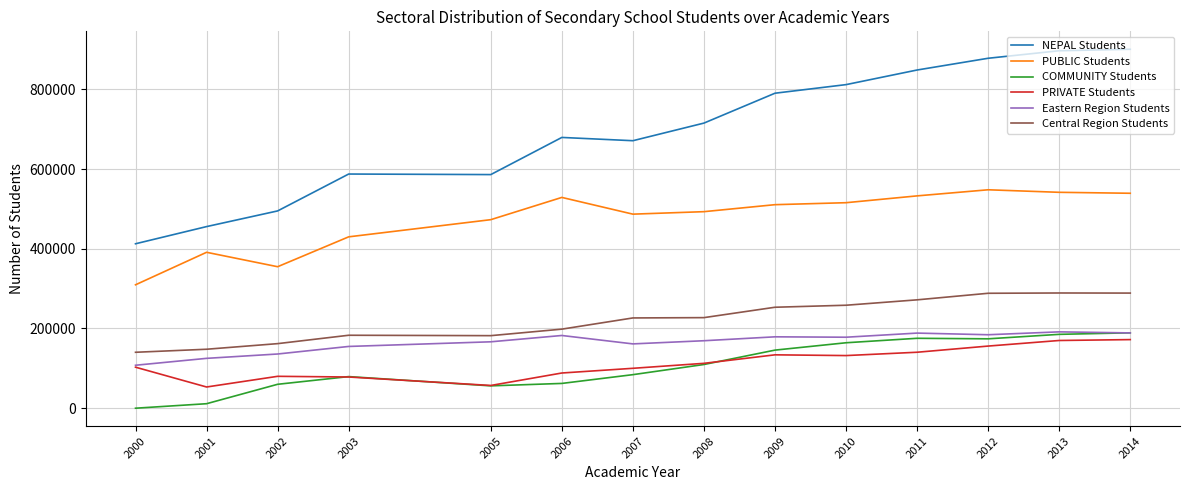

Which series has the largest range (max minus min)?

NEPAL Students